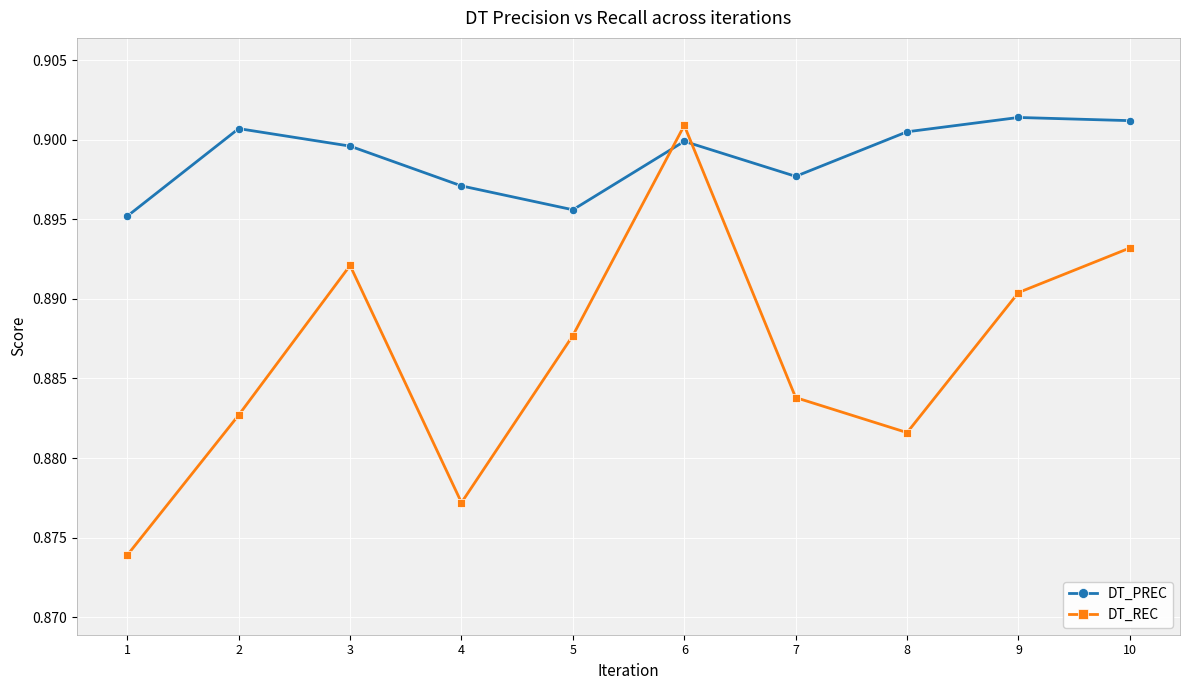

At how many categories does at least one series exceed 0?

10